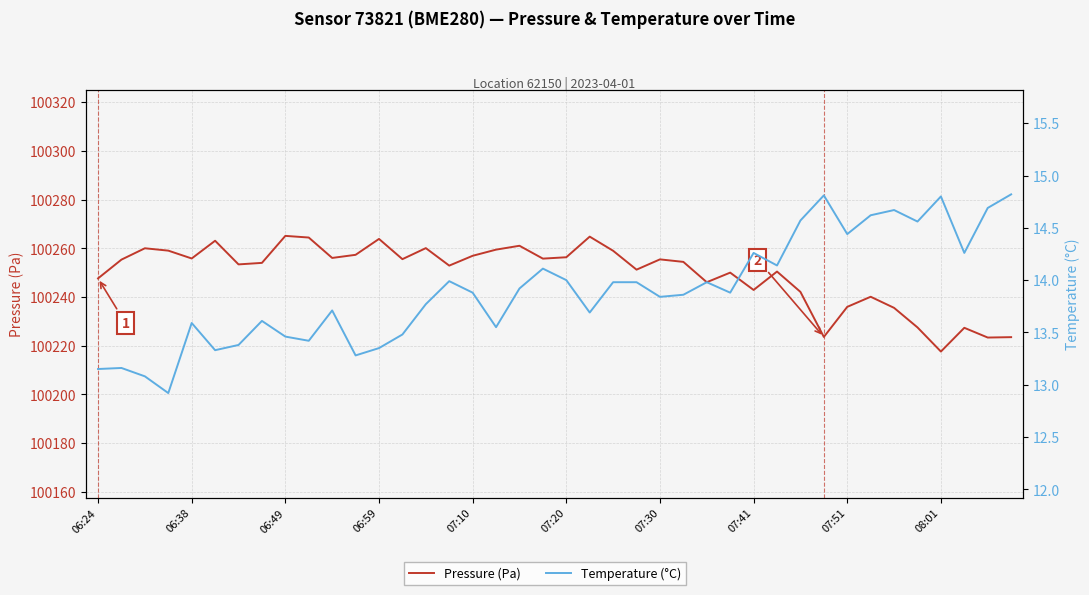

True or false: Pressure (Pa) and Temperature (°C) intersect in this chart.

False